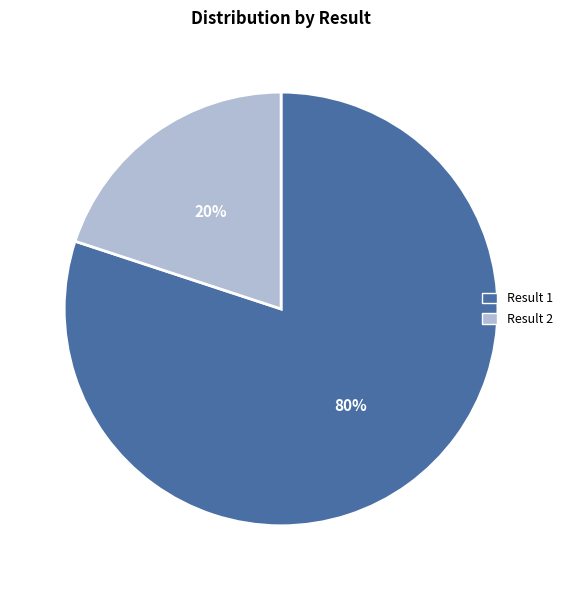

To the nearest percent, what is the average slice percentage?

50%